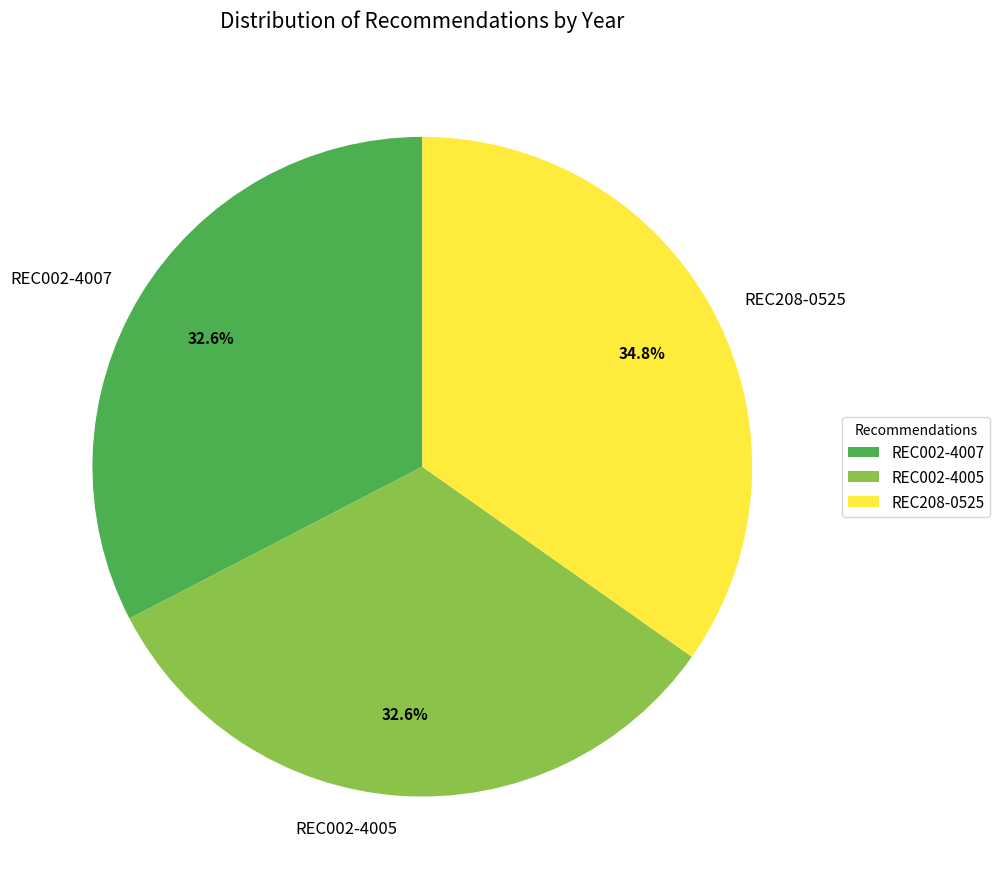

What is the ratio of the value at REC002-4005 to the value at REC002-4007?

1.0